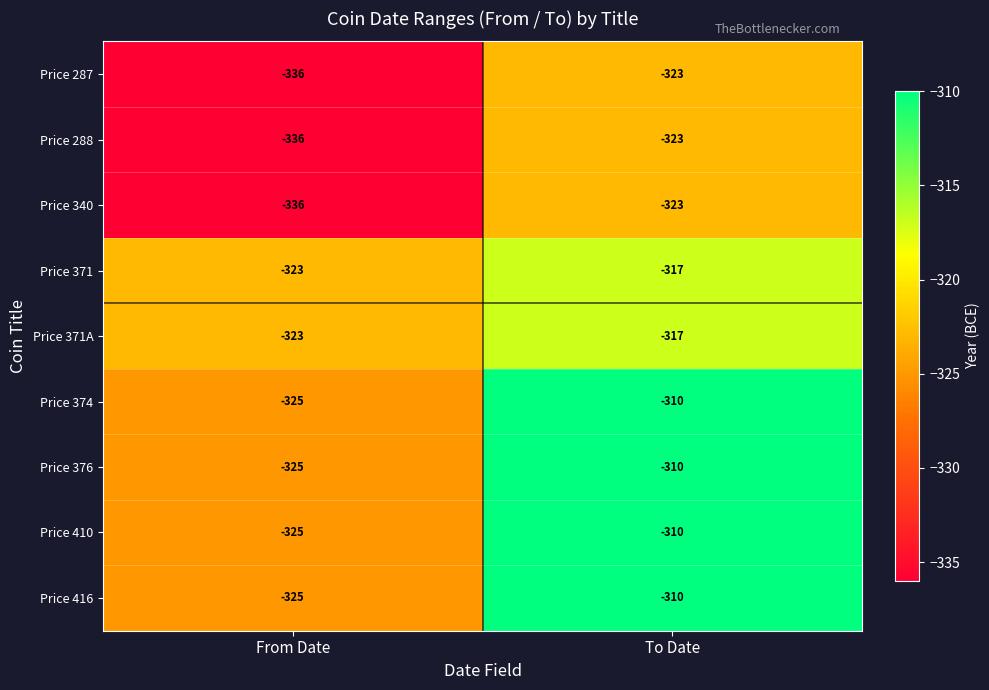

What is the difference between the highest and lowest values at From Date?

13